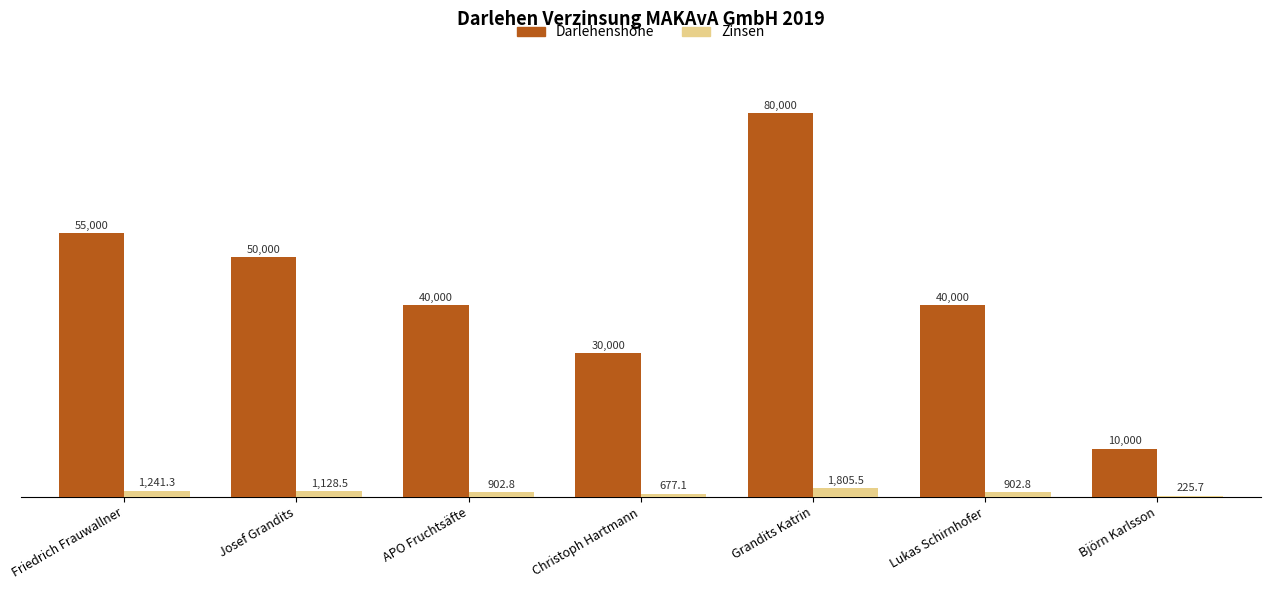

What is the average value of the Zinsen series?

983.4